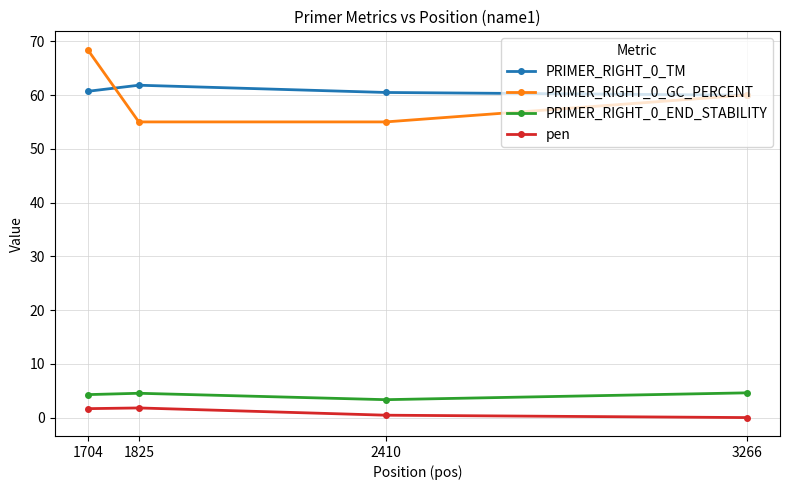

What is the value of the PRIMER_RIGHT_0_GC_PERCENT point at the 2nd from the left?

55.0